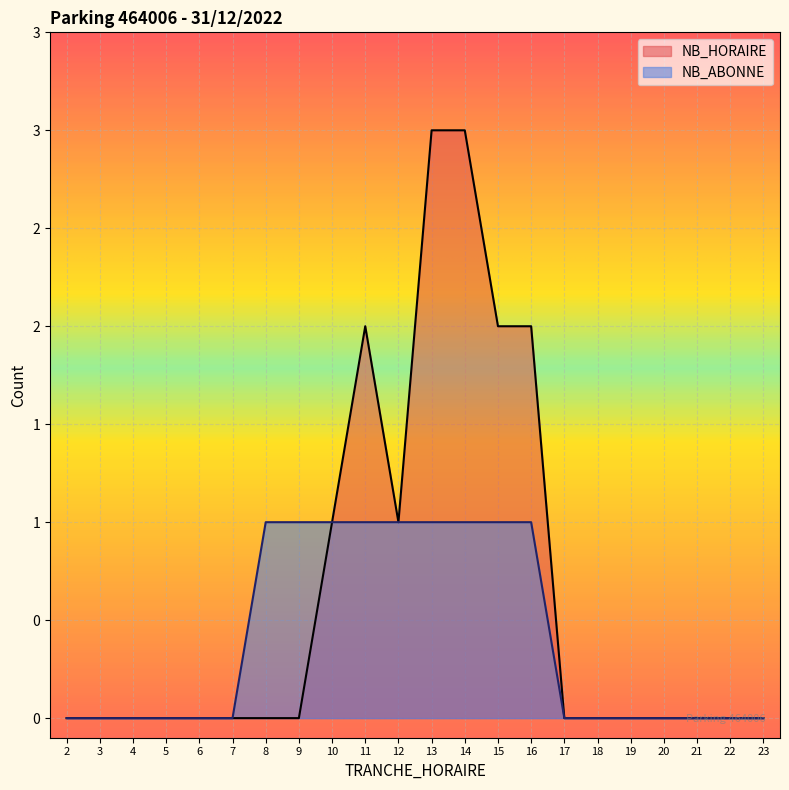

True or false: NB_HORAIRE has more than 0 interior local peaks.

True